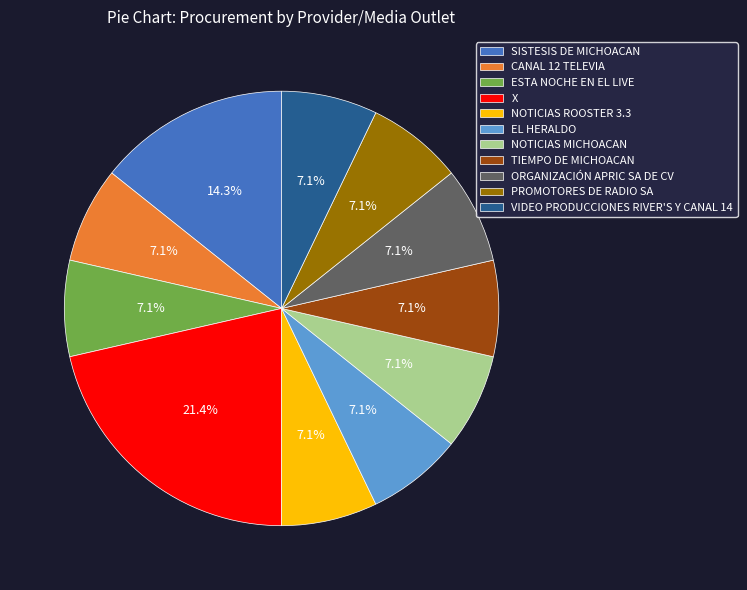

How much of the chart is everything except VIDEO PRODUCCIONES RIVER'S Y CANAL 14?

92.9%